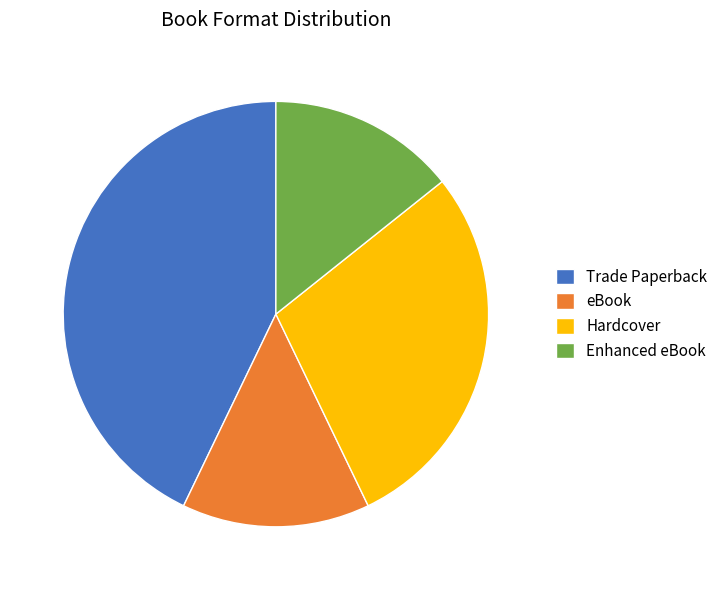

Combined, do Hardcover and eBook account for over 50%?

No